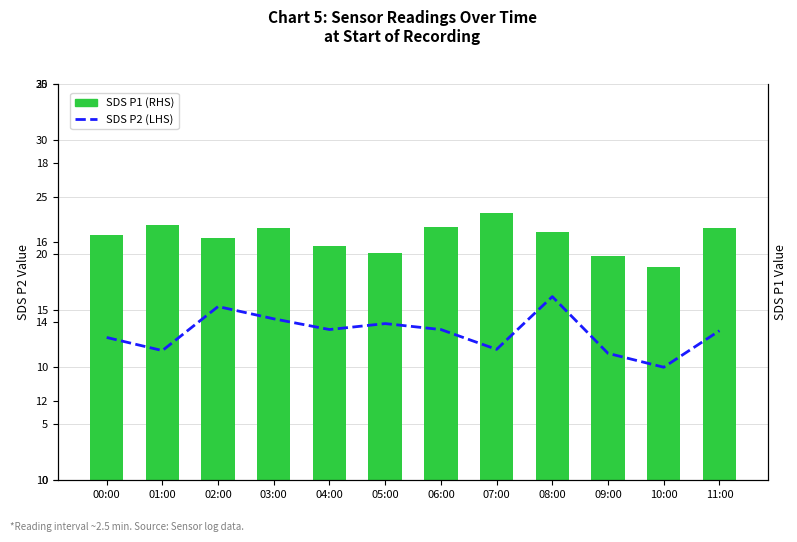

True or false: SDS P2 (LHS) has a value of 21.3 at 02:00.

False